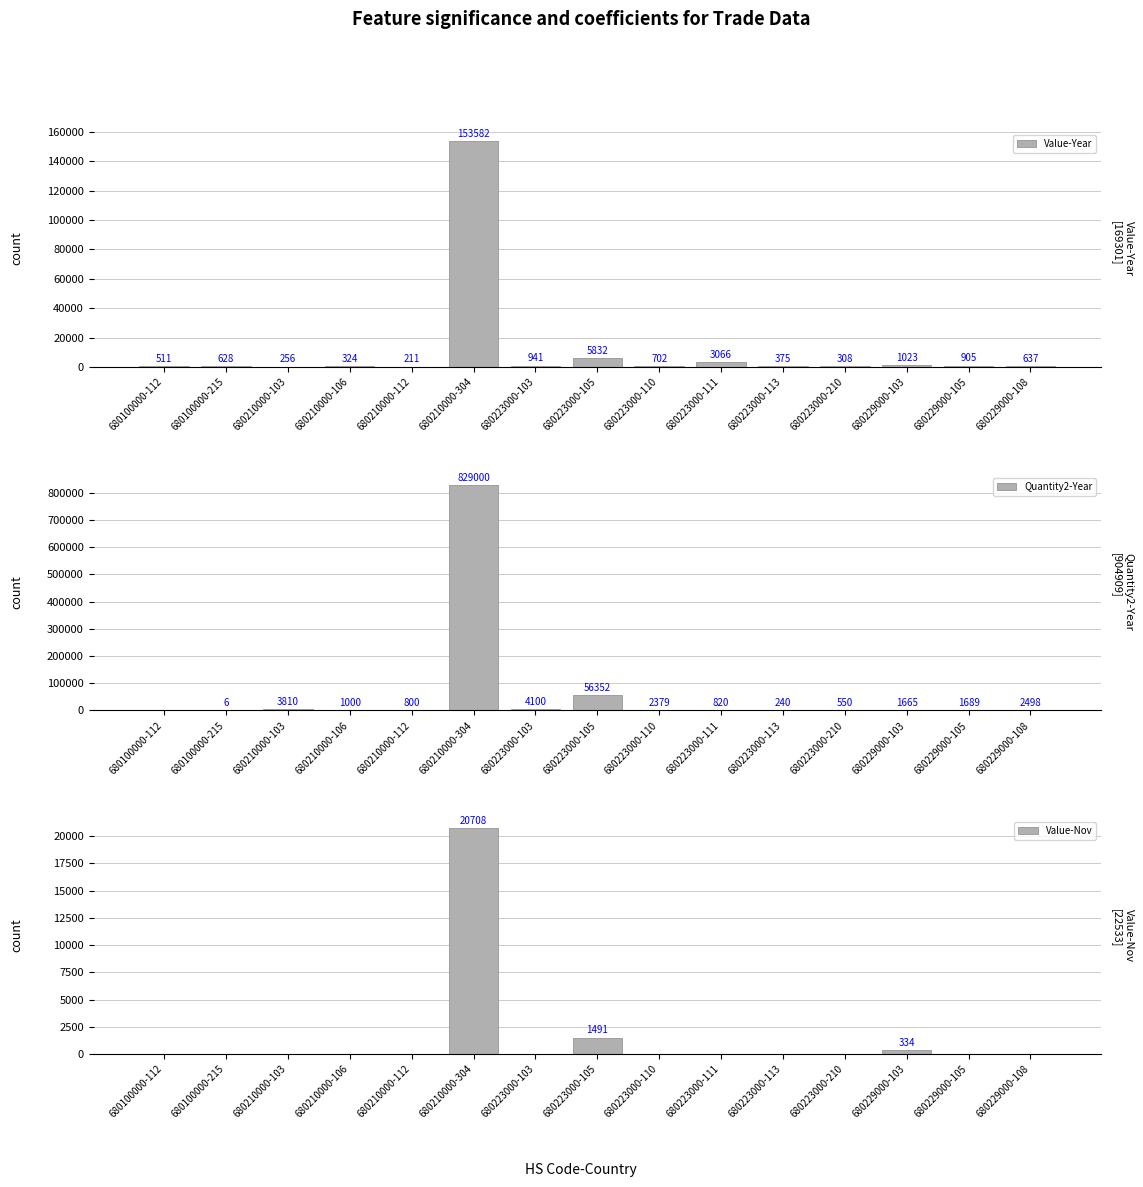

At which category is the sum across all series the highest?

680210000-304